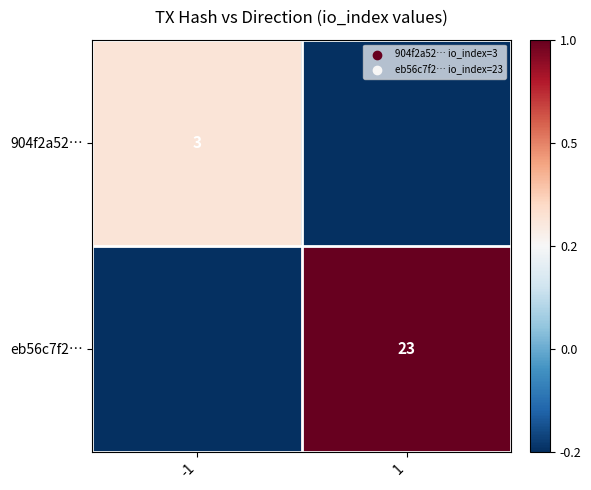

The value of eb56c7f2… at 1 is 14. True or false?

False